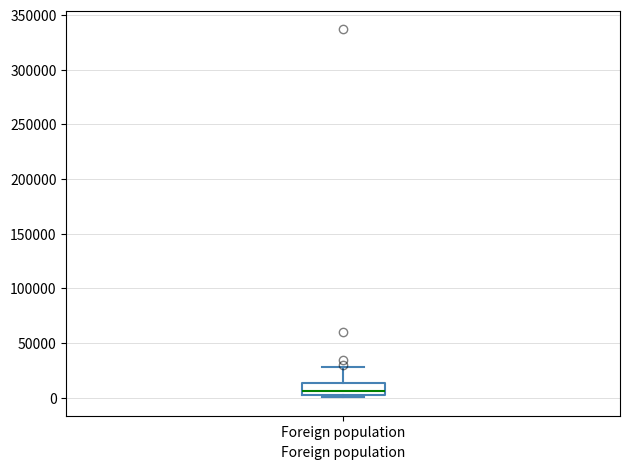

Transcribe this box plot: give where the median line is, the range the box spans, and where the two whiskers end, as read against the y-axis. The values are not printed on the chart, so give them approximately, as read against the axis.

median 5000 (just above the box's lower edge), box 5000 to 15000, whiskers 0 to 30000